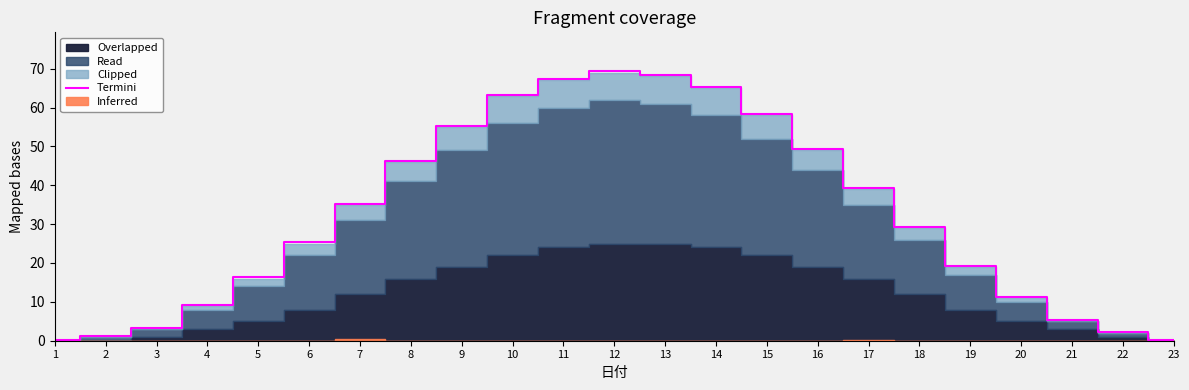

Is it true that Termini equals 41.0 at 6?

False